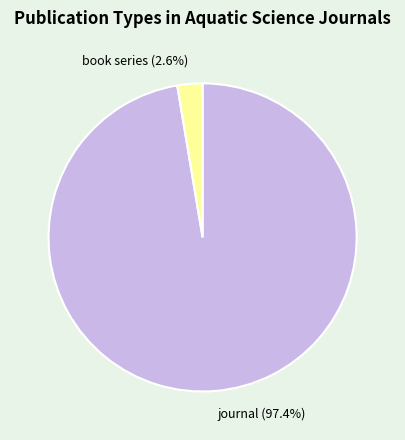

To the nearest percent, what is the combined percentage of journal and book series?

100%